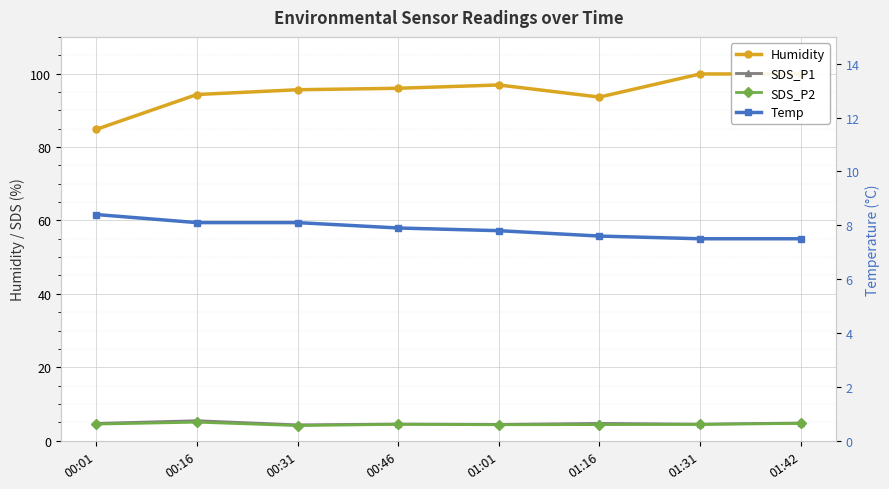

Reading left to right, extract all data points from this chart.

Humidity: 84.8	94.3	95.6	96.0	96.9	93.6	99.9	99.9
SDS_P1: 4.7	5.4	4.3	4.5	4.4	4.7	4.5	4.8
SDS_P2: 4.5	5.0	4.1	4.4	4.3	4.4	4.4	4.7
Temp: 8.4	8.1	8.1	7.9	7.8	7.6	7.5	7.5